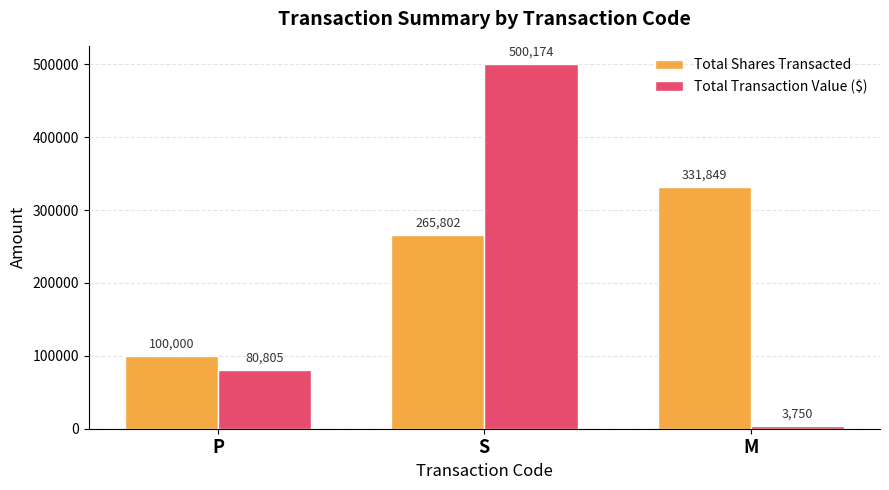

What is the total value across all series at M?

335599